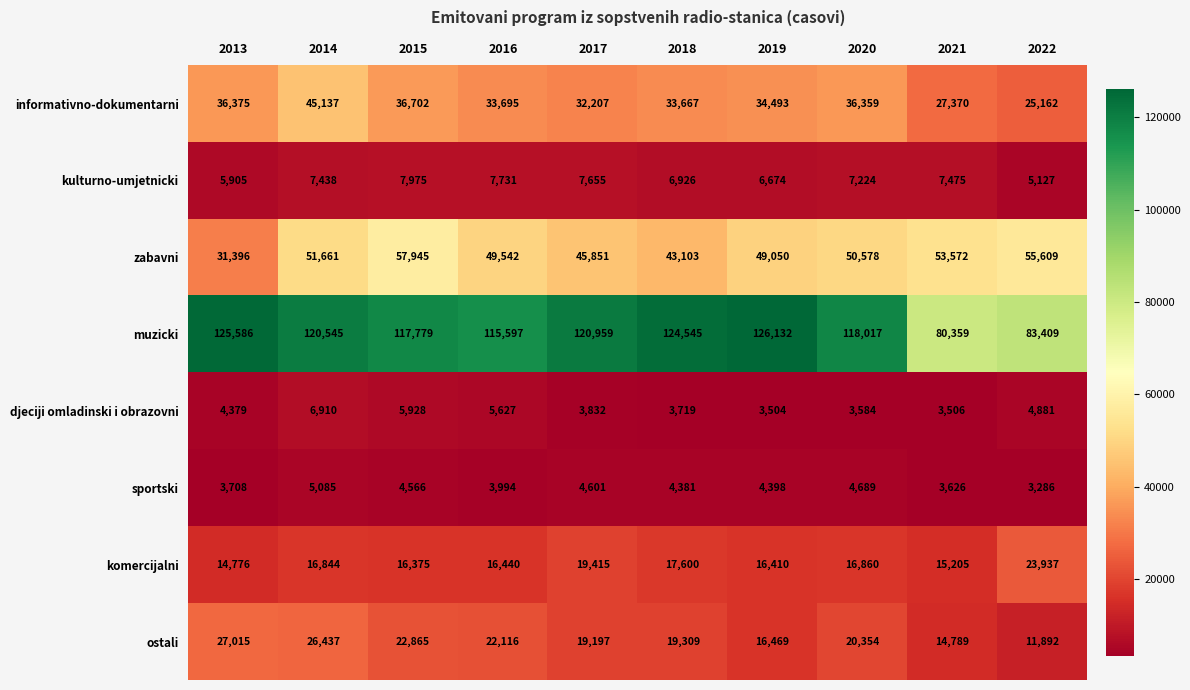

At how many categories does at least one series exceed 20052?

10